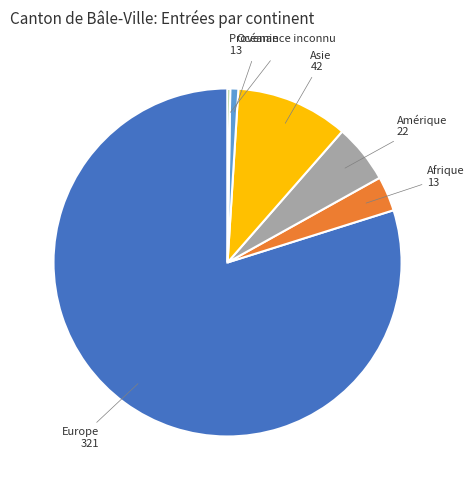

What is the largest slice in the pie chart?

Europe